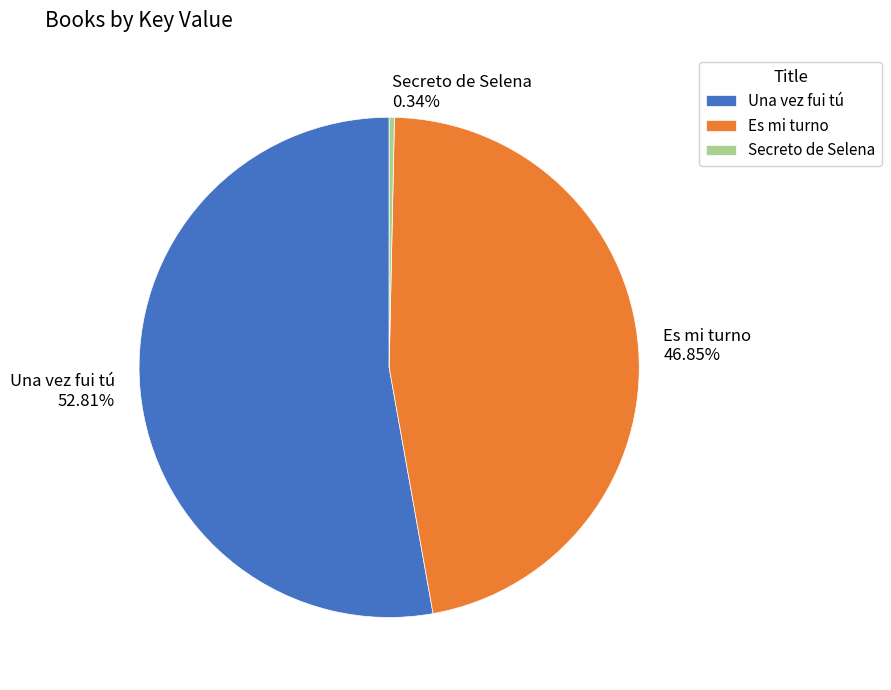

Is it true that Es mi turno is 57% of the pie?

False